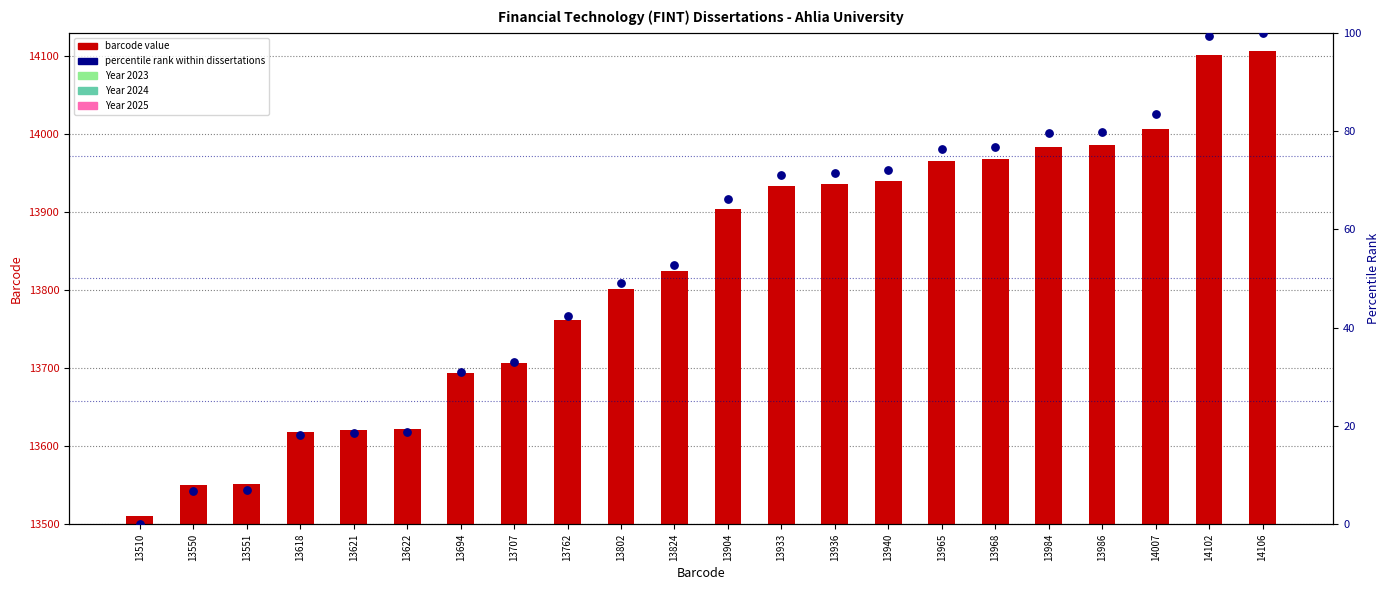

Which series reaches the minimum Y coordinate?

percentile rank within dissertations